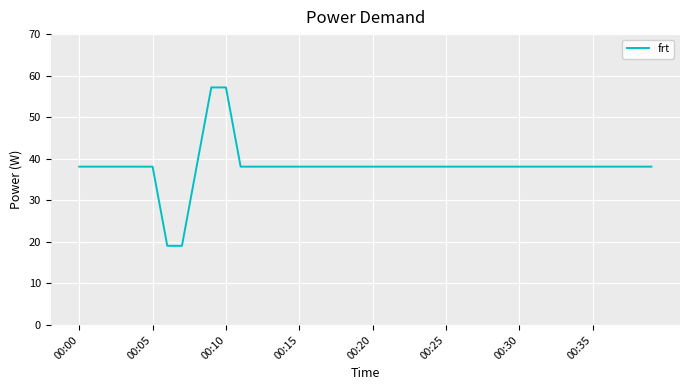

What is the difference between the maximum and minimum values?

38.1